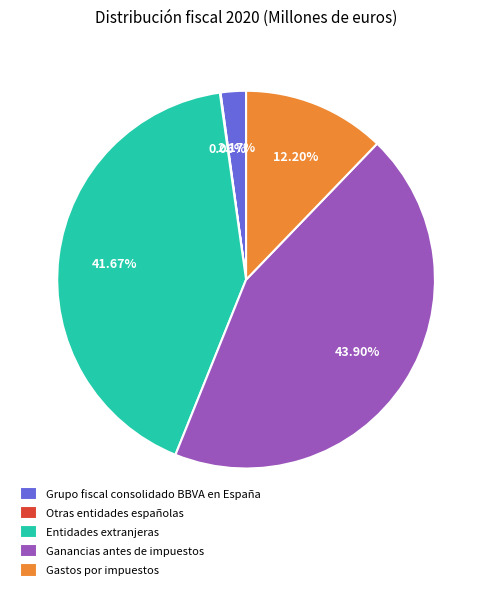

What percentage is NOT represented by Gastos por impuestos?

87.8%